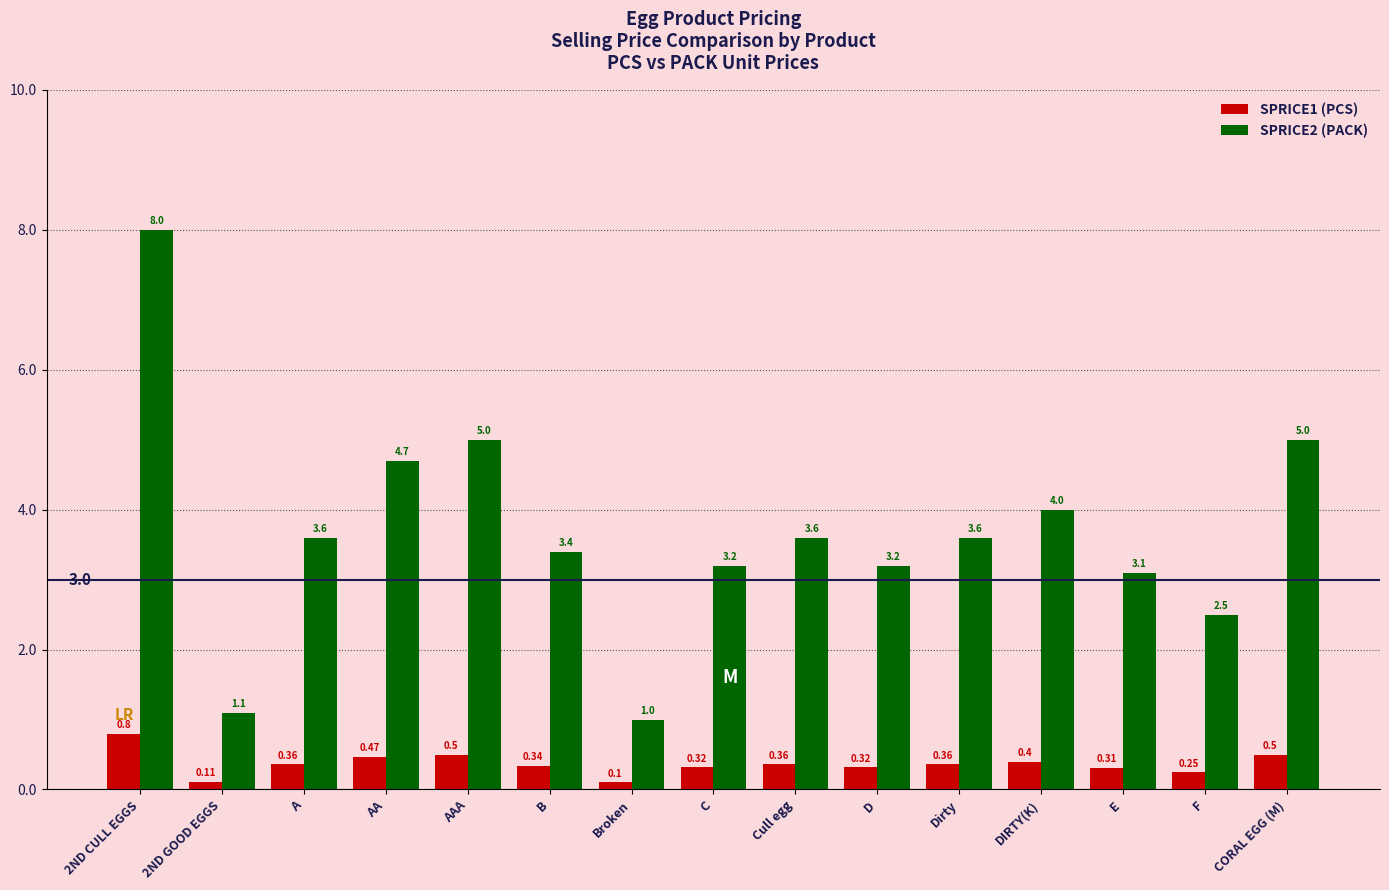

Which series changed the most between 2ND GOOD EGGS and Cull egg?

SPRICE2 (PACK)